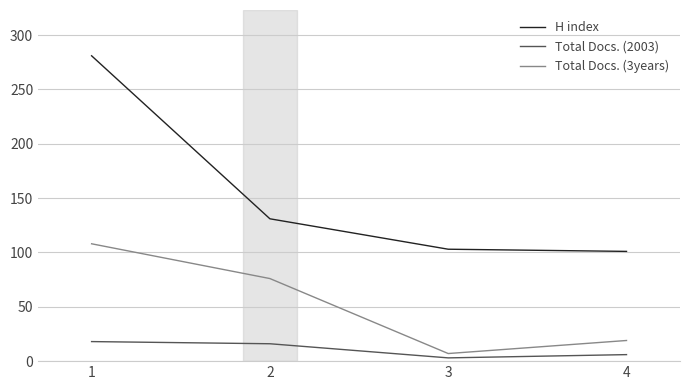

How many series are shown in this chart?

3